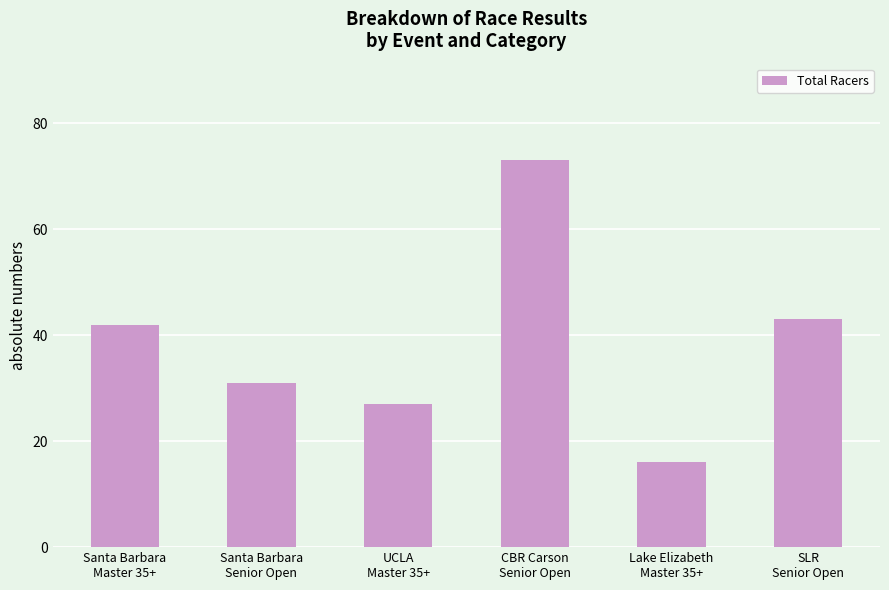

Rank the categories by value from lowest to highest.

Lake Elizabeth
Master 35+, UCLA
Master 35+, Santa Barbara
Senior Open, Santa Barbara
Master 35+, SLR
Senior Open, CBR Carson
Senior Open